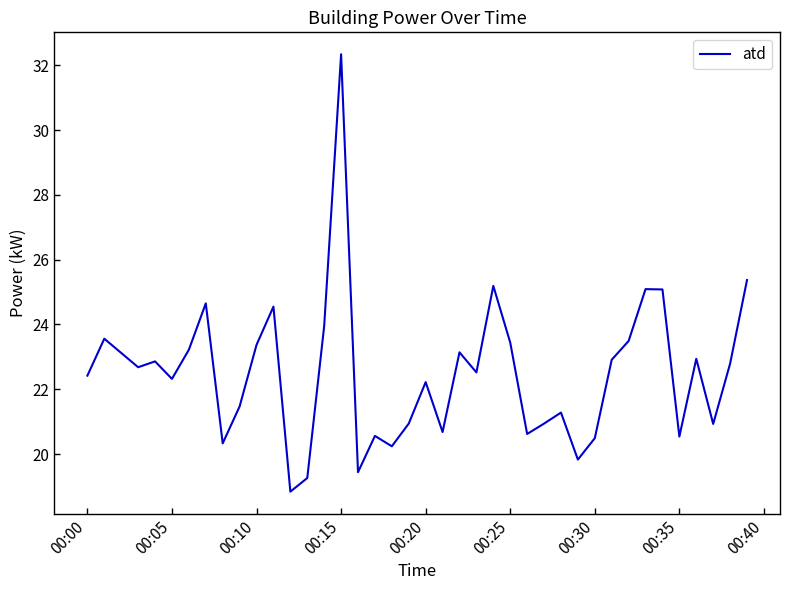

What is the difference between the maximum and minimum values?

13.5